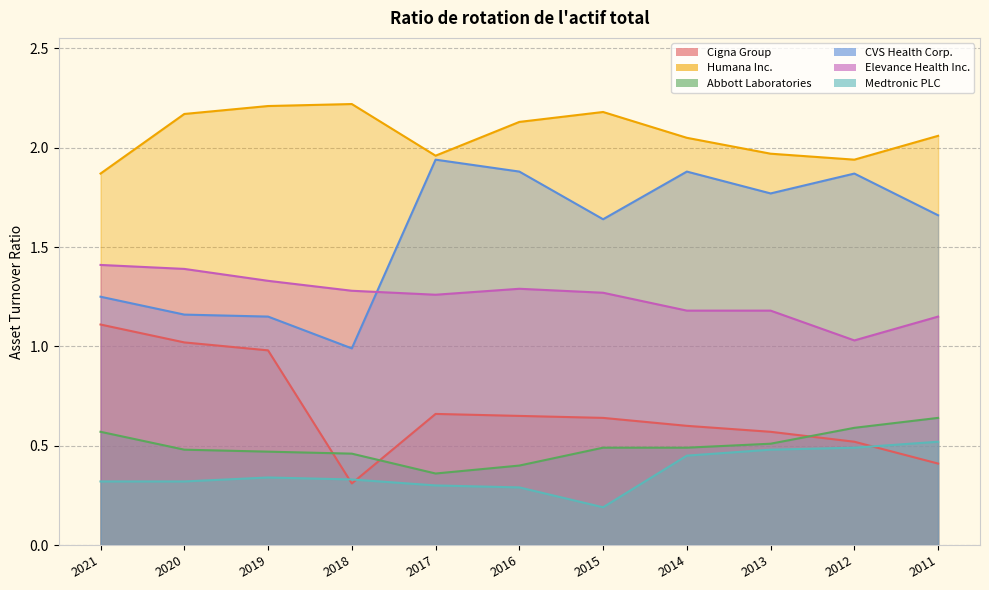

The value of Humana Inc. at 2015 is 2.2. True or false?

True